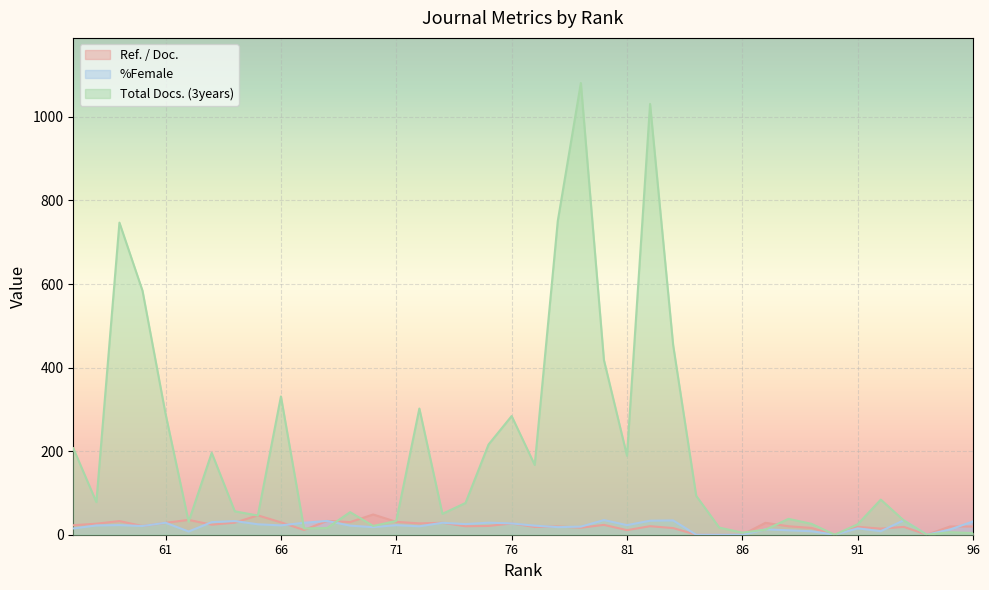

What is the sum of all %Female values?

801.4